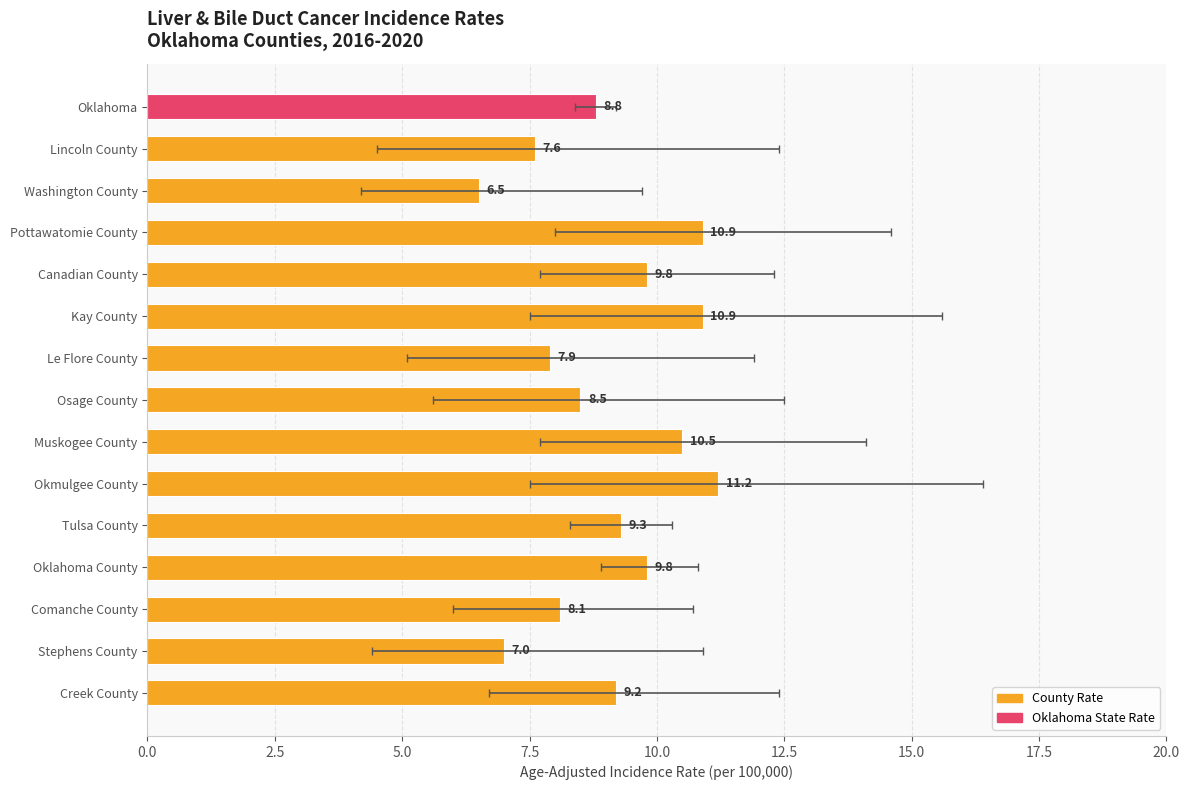

Approximately how many times larger is the value at Tulsa County compared to Oklahoma County?

0.9